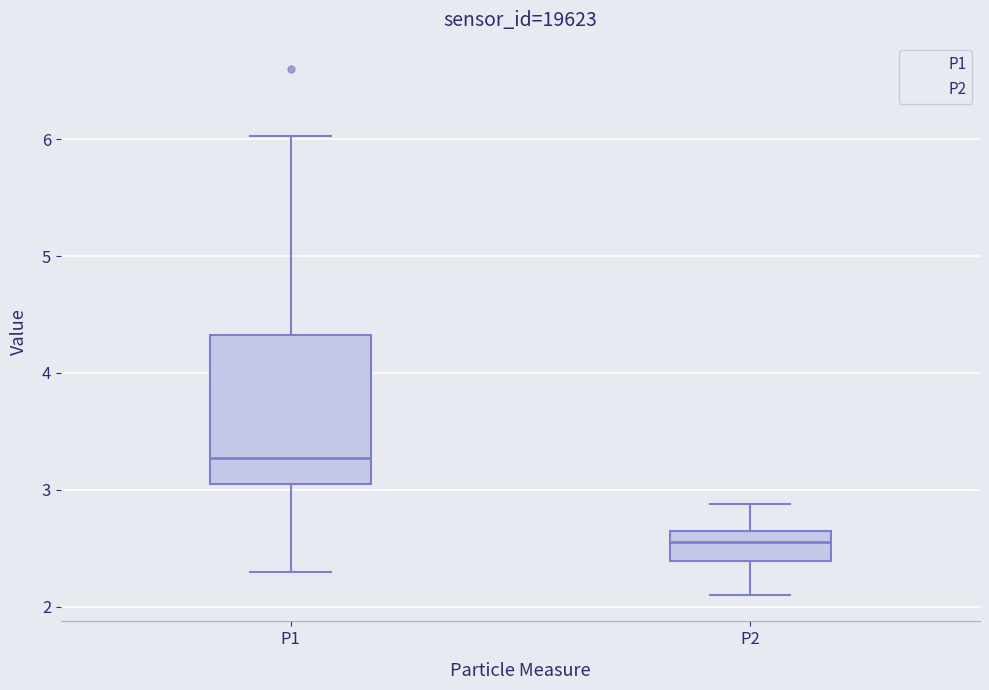

Which box is the tallest, from its lower edge to its upper edge?

P1